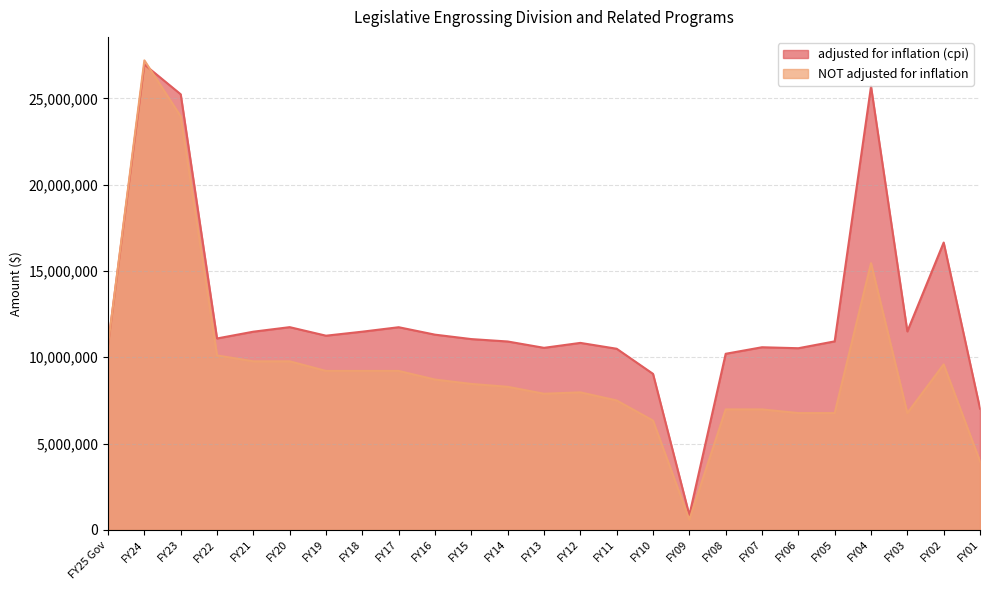

Is it true that adjusted for inflation (cpi) equals 16436333 at FY11?

False